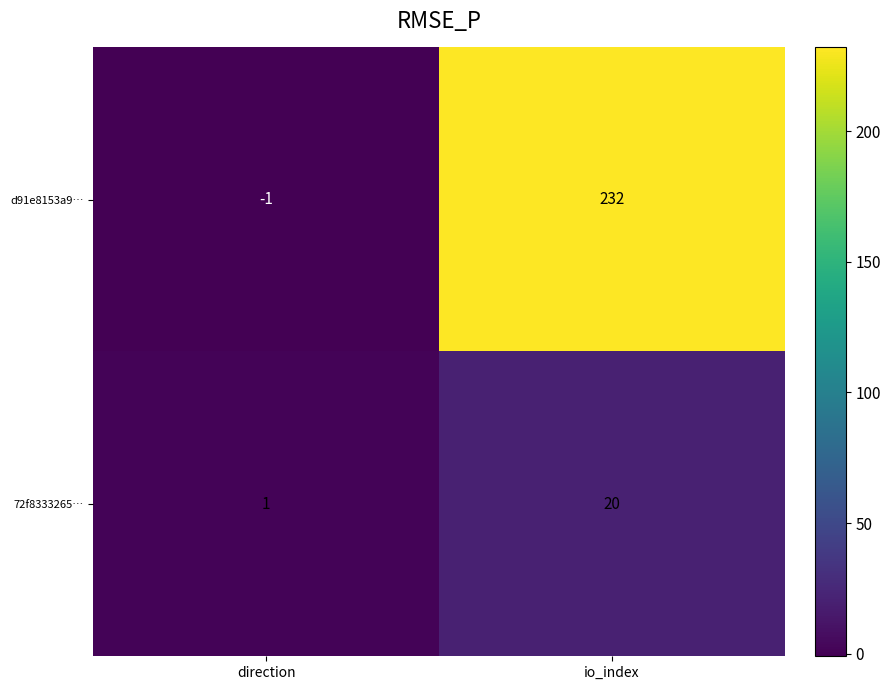

What is the difference between the d91e8153a9… values at io_index and direction?

233